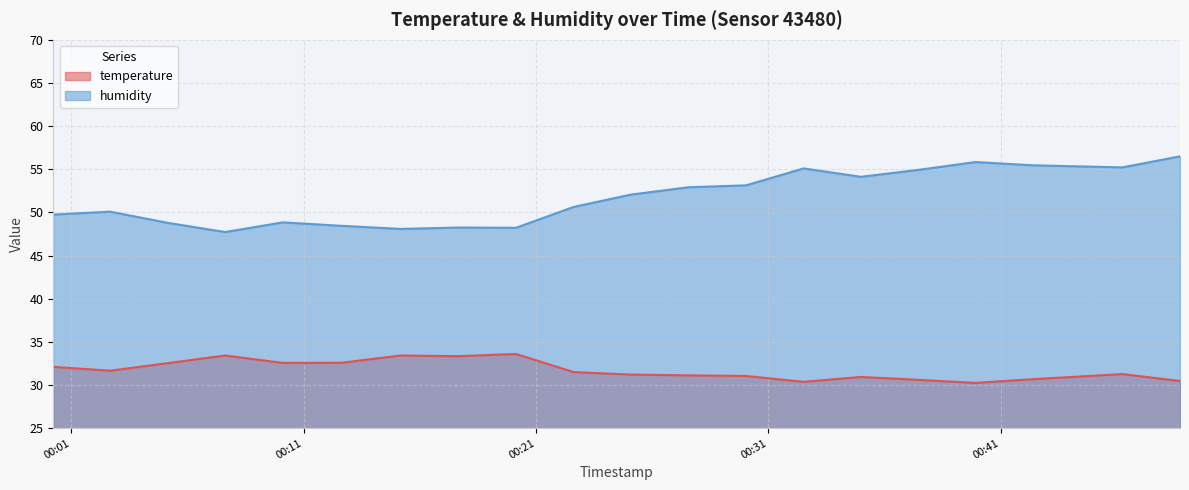

What is the label of the 9th point from the left?

2023-07-13T00:20:08